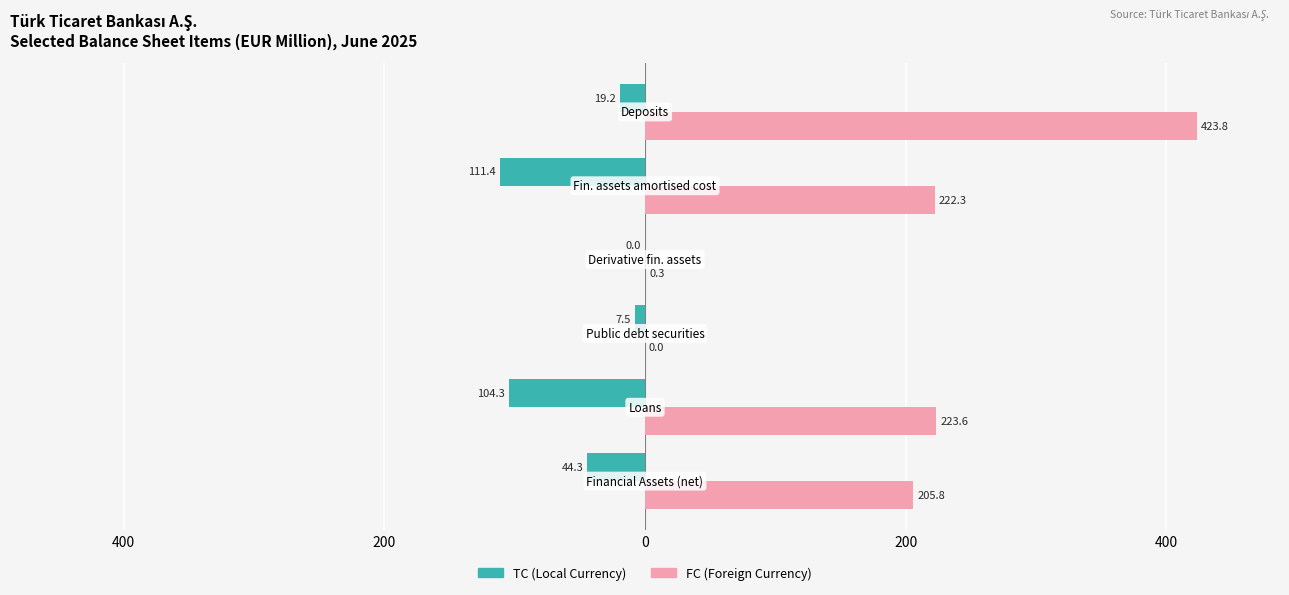

What are all the series names shown in the legend?

TC (Local Currency), FC (Foreign Currency)